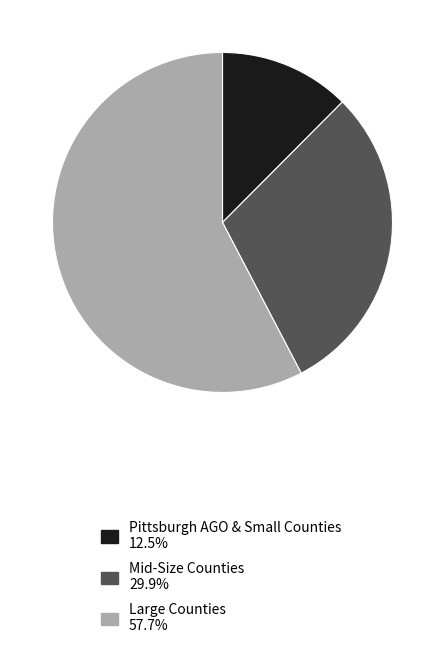

Combined, do Pittsburgh AGO & Small Counties 12.5% and Large Counties 57.7% account for over 50%?

Yes